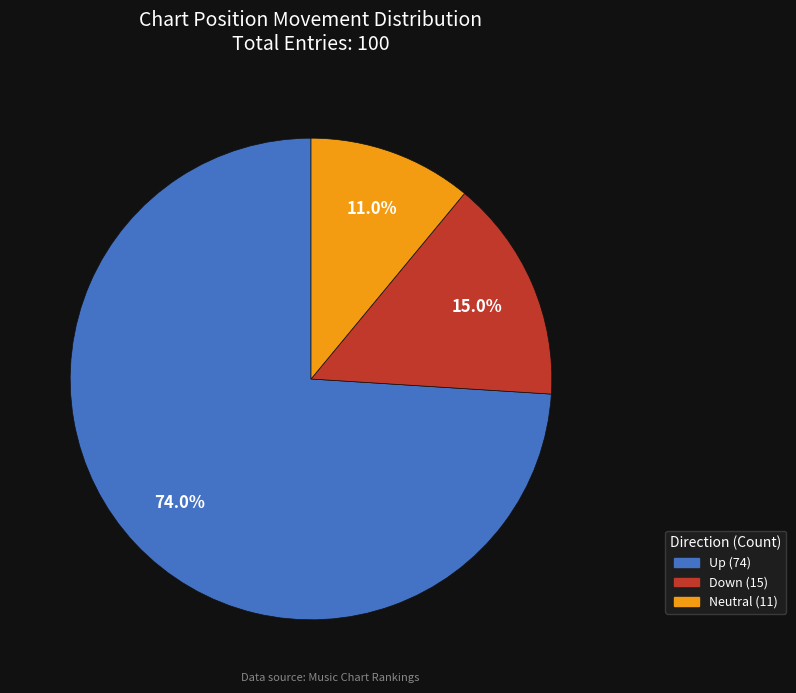

How many slices are in this pie chart?

3